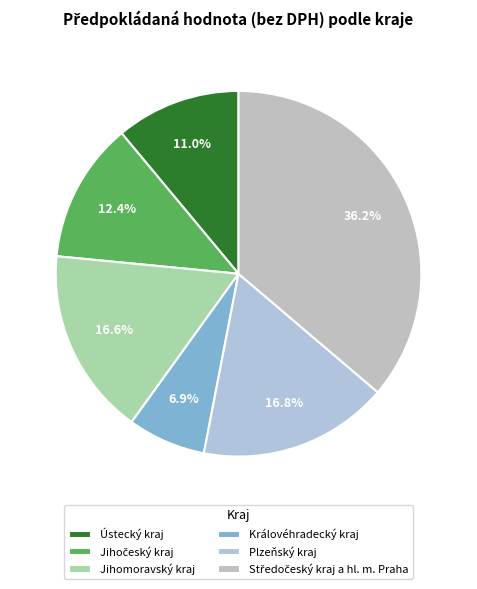

To the nearest percent, what is the difference between the Královéhradecký kraj and Ústecký kraj slice percentages?

4%